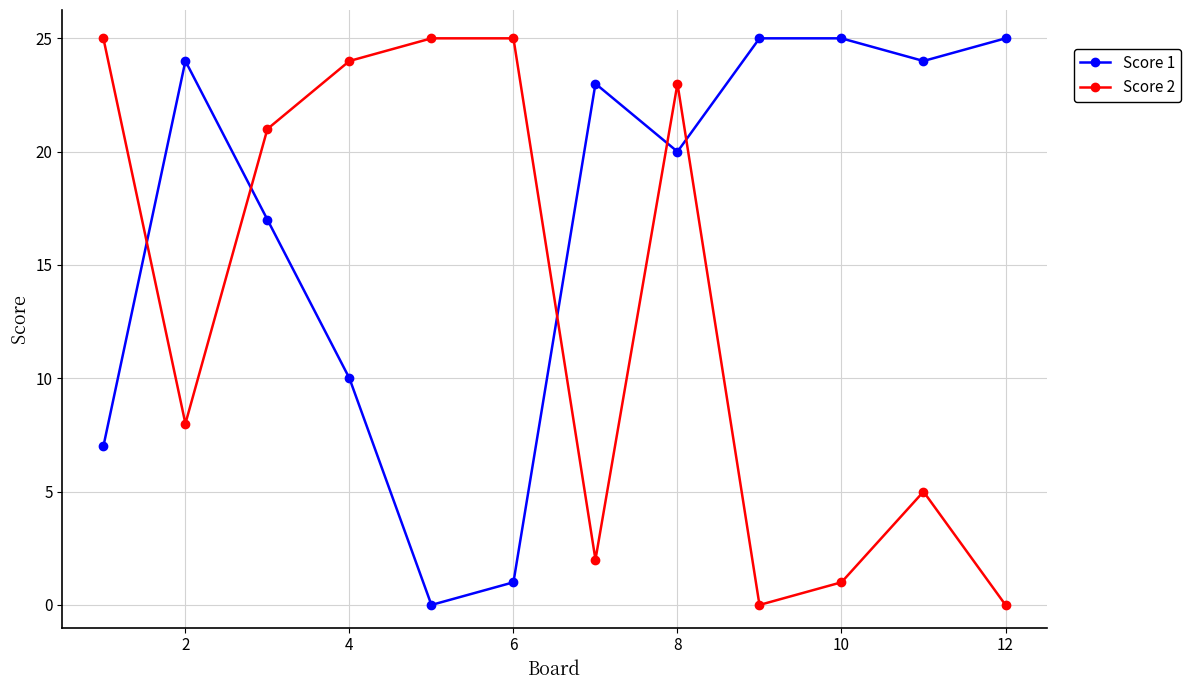

True or false: Score 1 and Score 2 intersect in this chart.

True